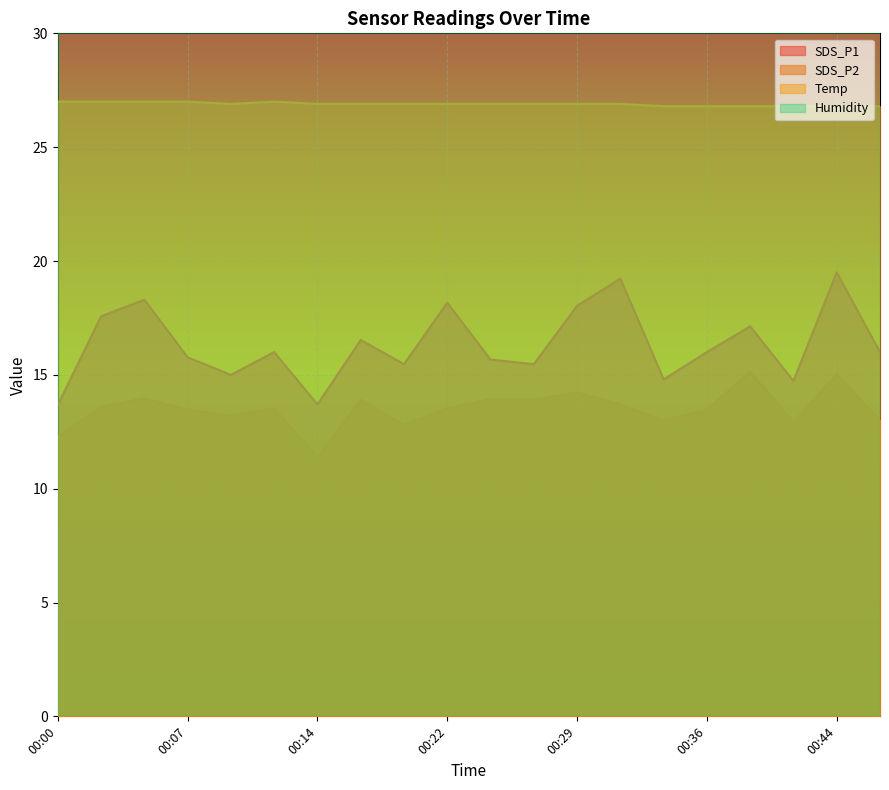

True or false: Temp has a value of 26.9 at 00:29.

True